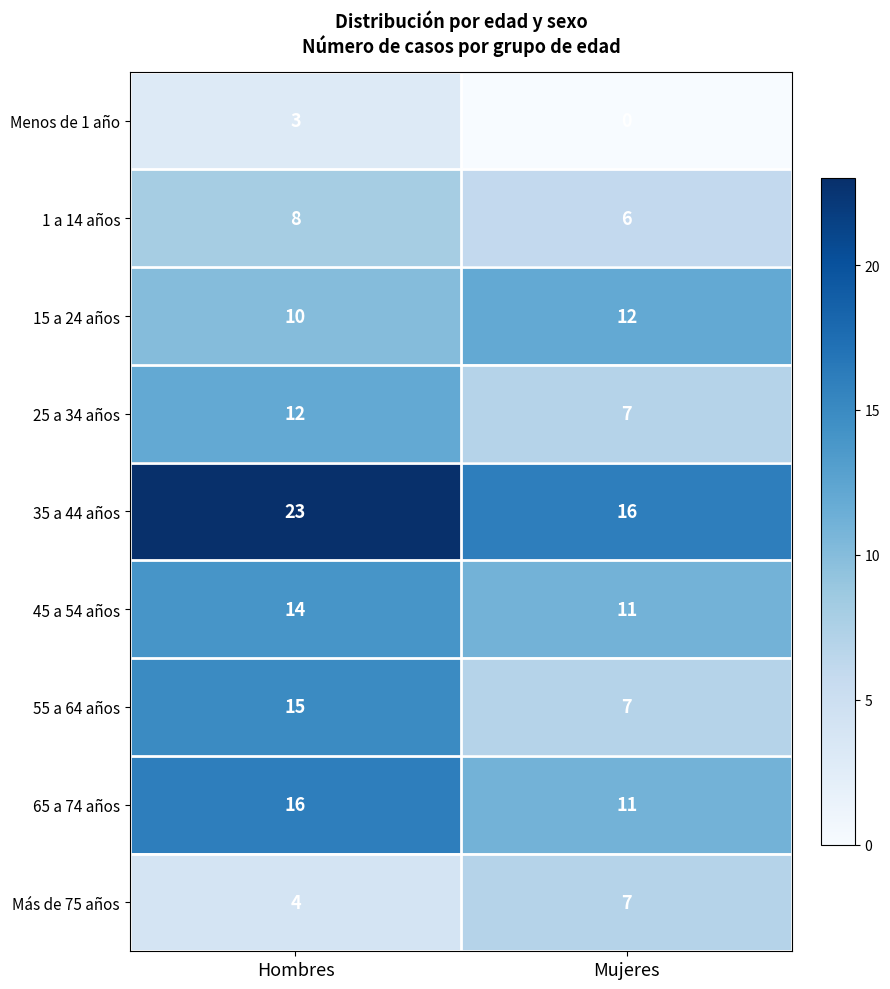

True or false: 45 a 54 años has a value of 18 at Mujeres.

False